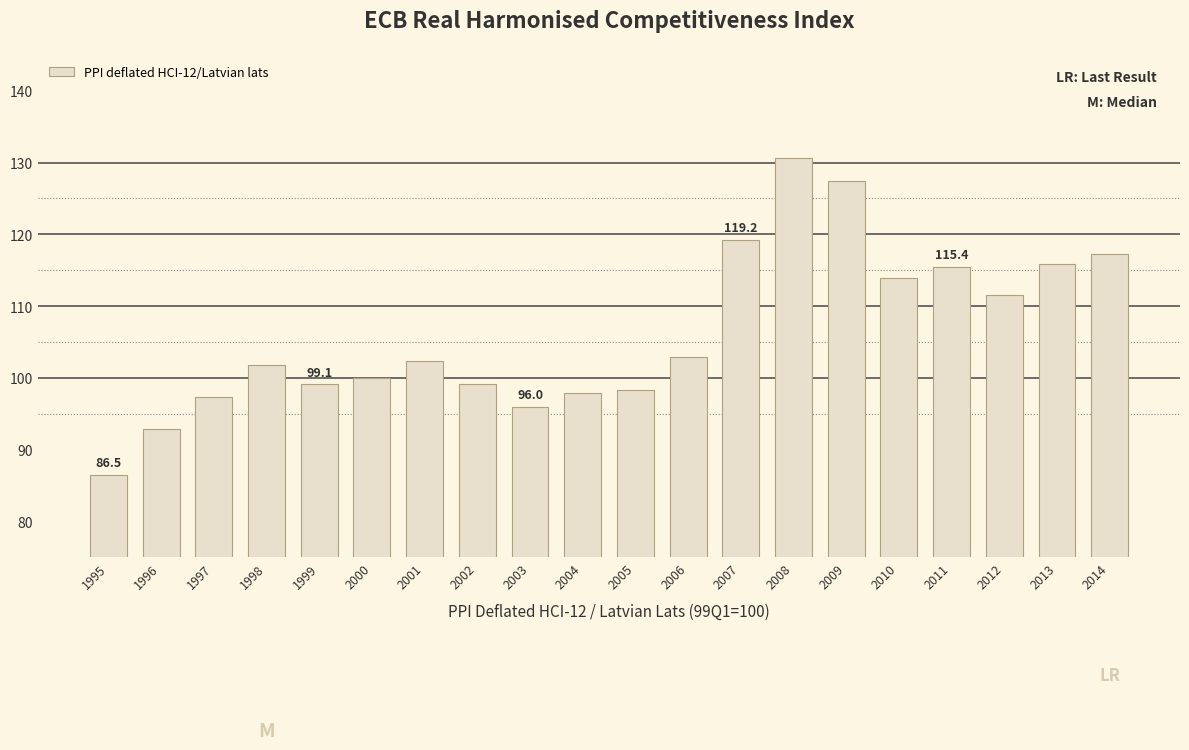

The chart shows a value of 98.3 at 2005. True or false?

True